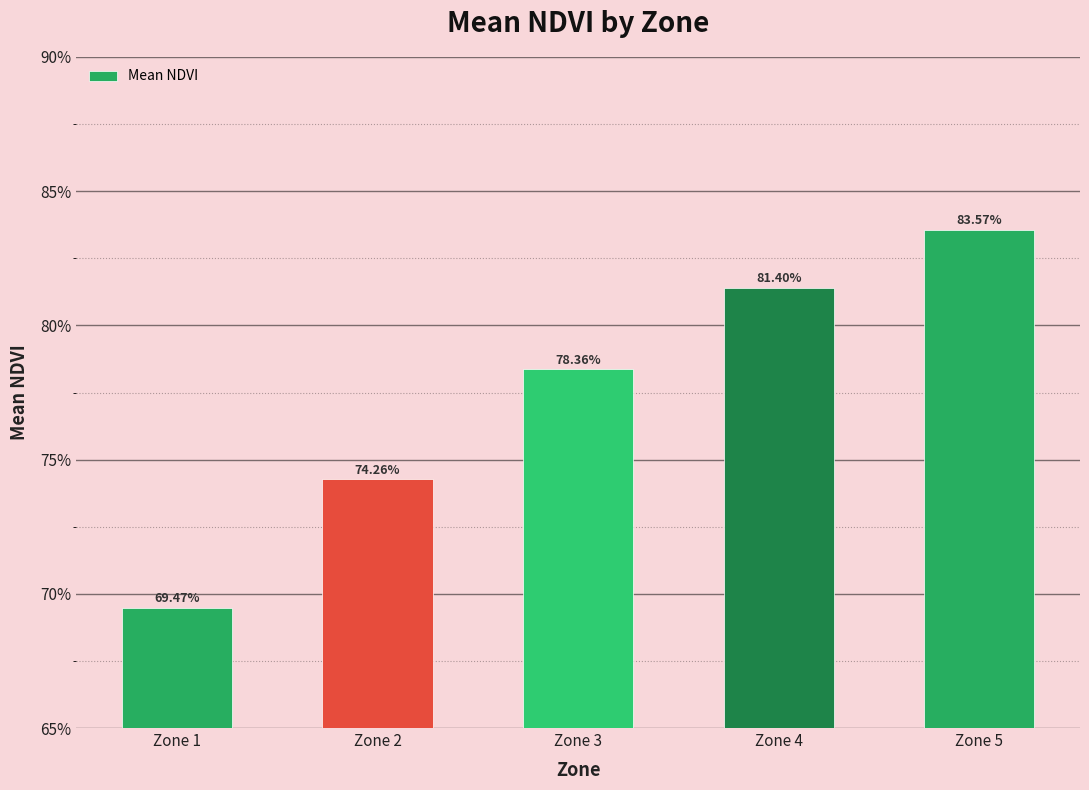

List the labels in order of value, smallest first.

Zone 1, Zone 2, Zone 3, Zone 4, Zone 5